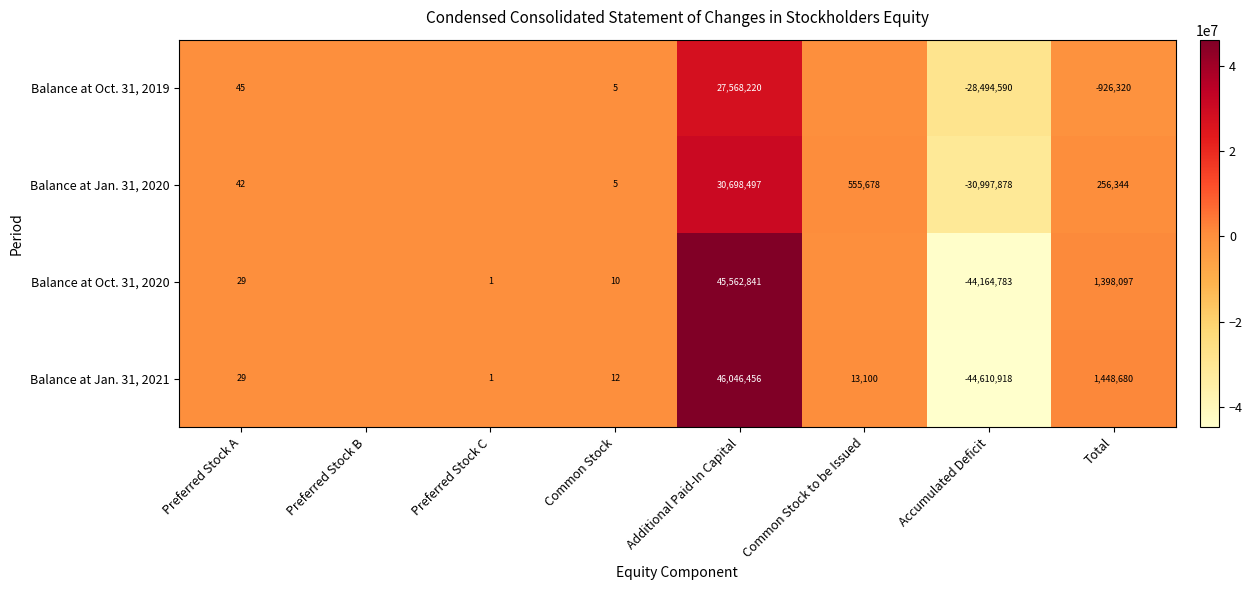

Is it true that Balance at Oct. 31, 2019 equals 29 at Preferred Stock A?

False